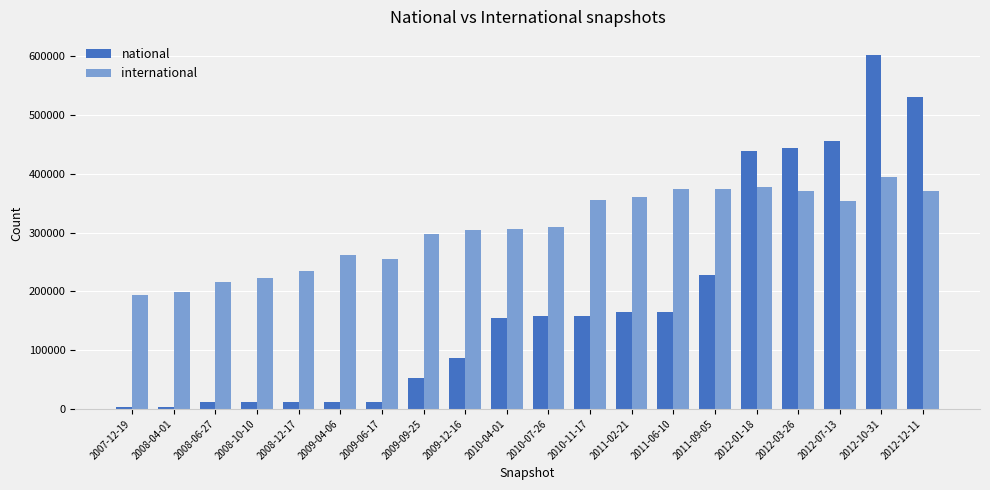

What is the highest value of the international series?

394947